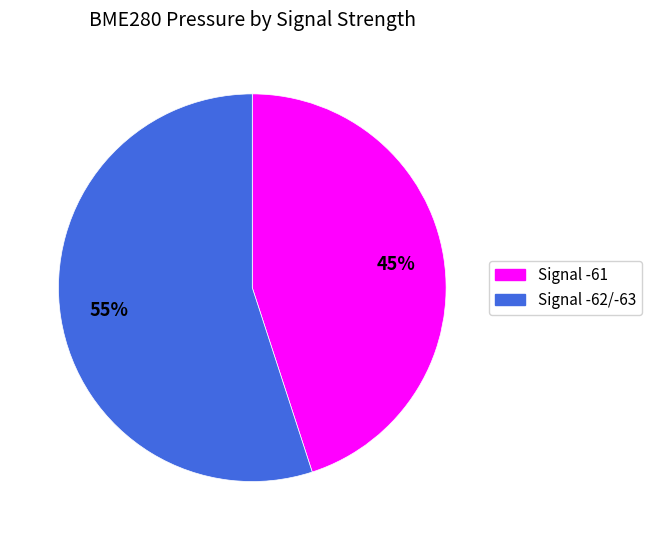

To the nearest percent, what is the average slice percentage?

50%